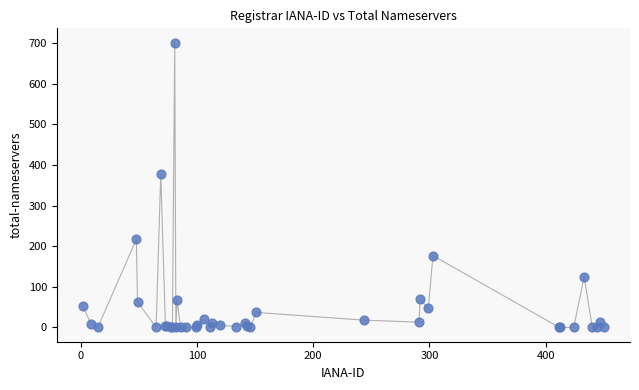

What Y value in the scatter plot is closest to 350?

378